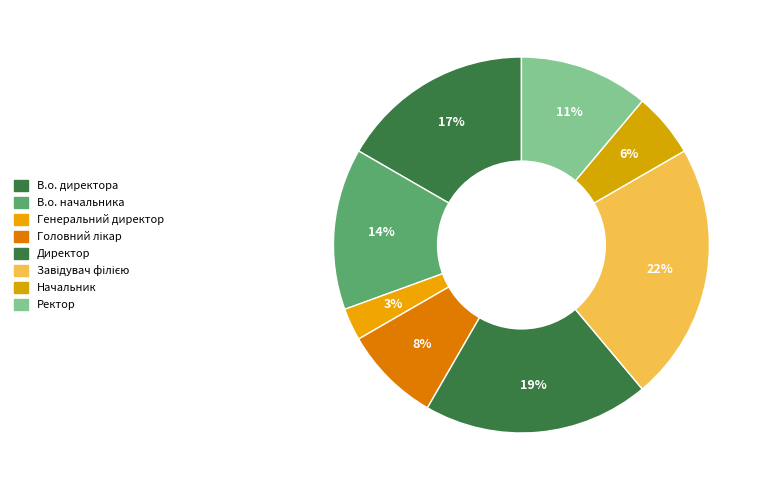

How many slices are in this pie chart?

8